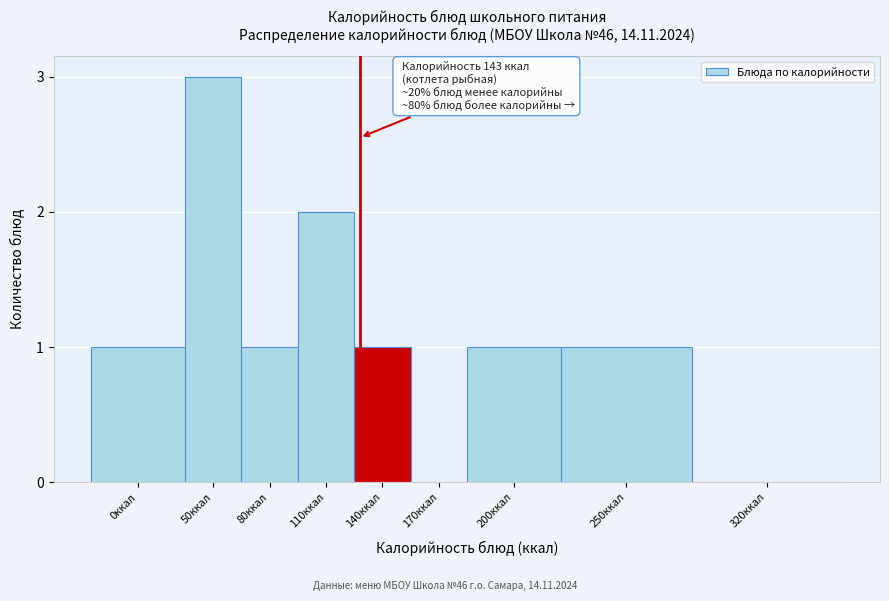

Reading left to right, what are all the values shown in this chart?

0ккал=1	50ккал=3	80ккал=1	110ккал=2	140ккал=1	170ккал=0	200ккал=1	250ккал=1	320ккал=0